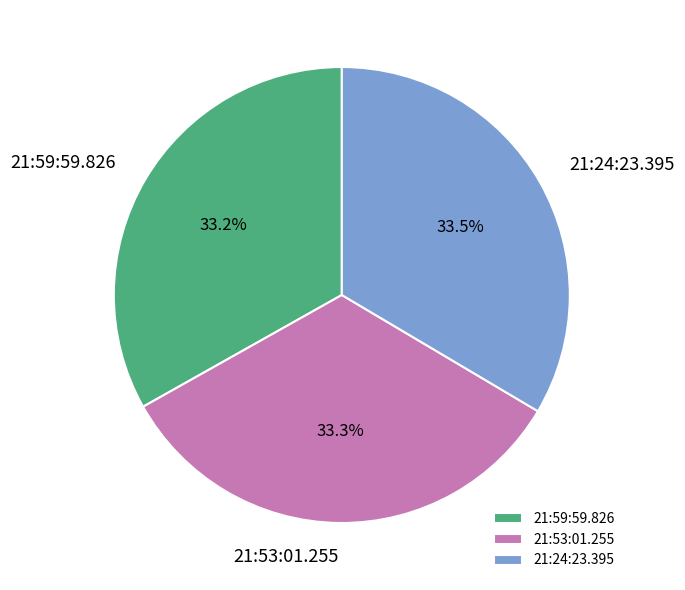

What is the total percentage of 21:24:23.395 and 21:59:59.826?

66.7%